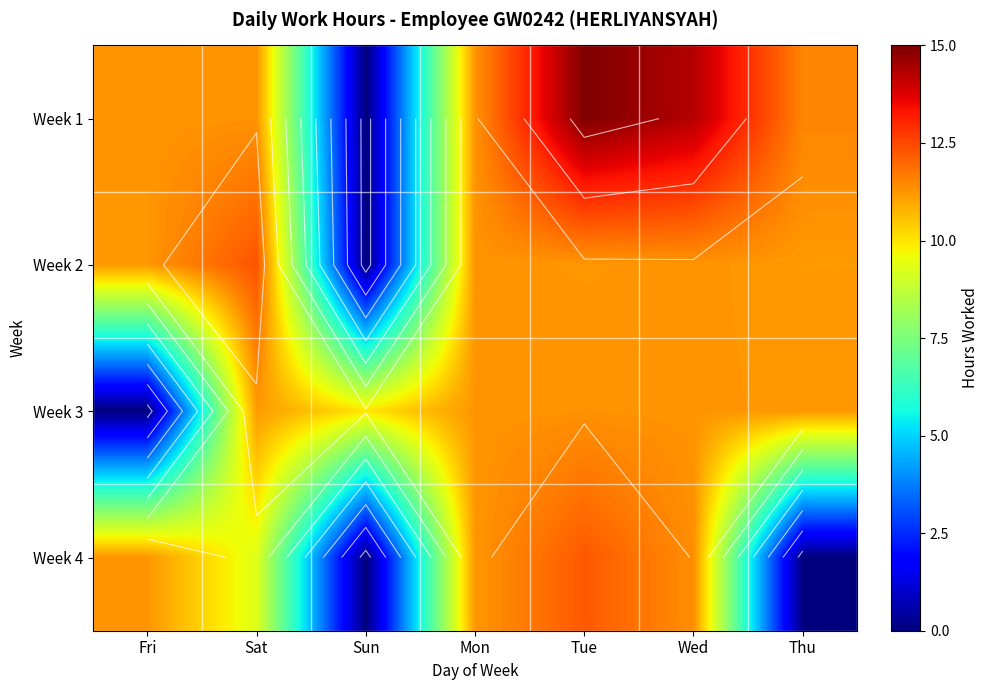

Which label corresponds to the smallest value in the chart?

Sun